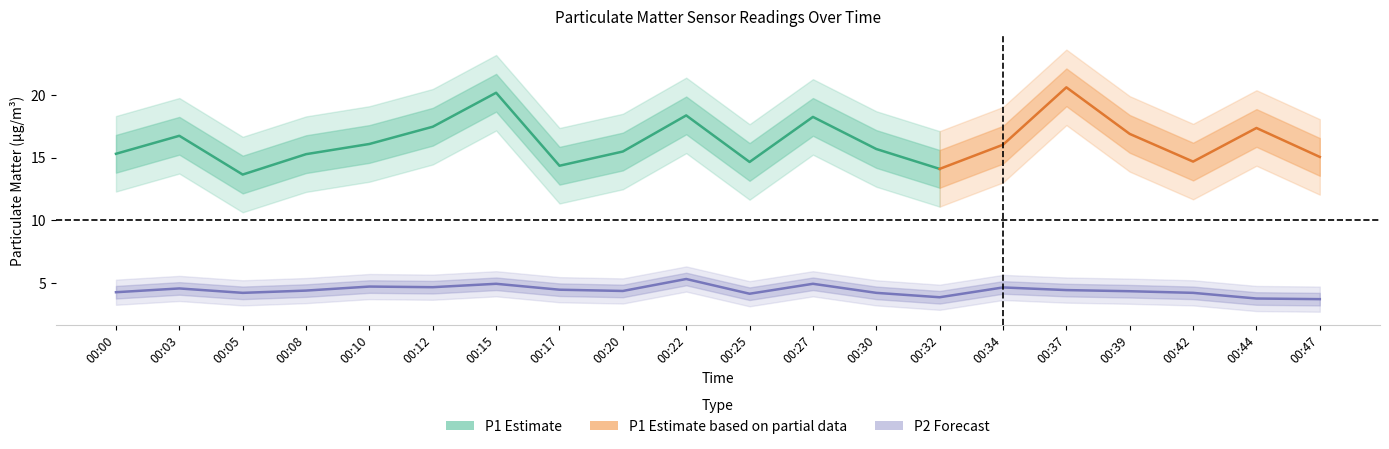

Rank the categories by value from lowest to highest.

00:47, 00:44, 00:32, 00:25, 00:05, 00:30, 00:42, 00:00, 00:39, 00:20, 00:08, 00:37, 00:17, 00:03, 00:34, 00:12, 00:10, 00:15, 00:27, 00:22